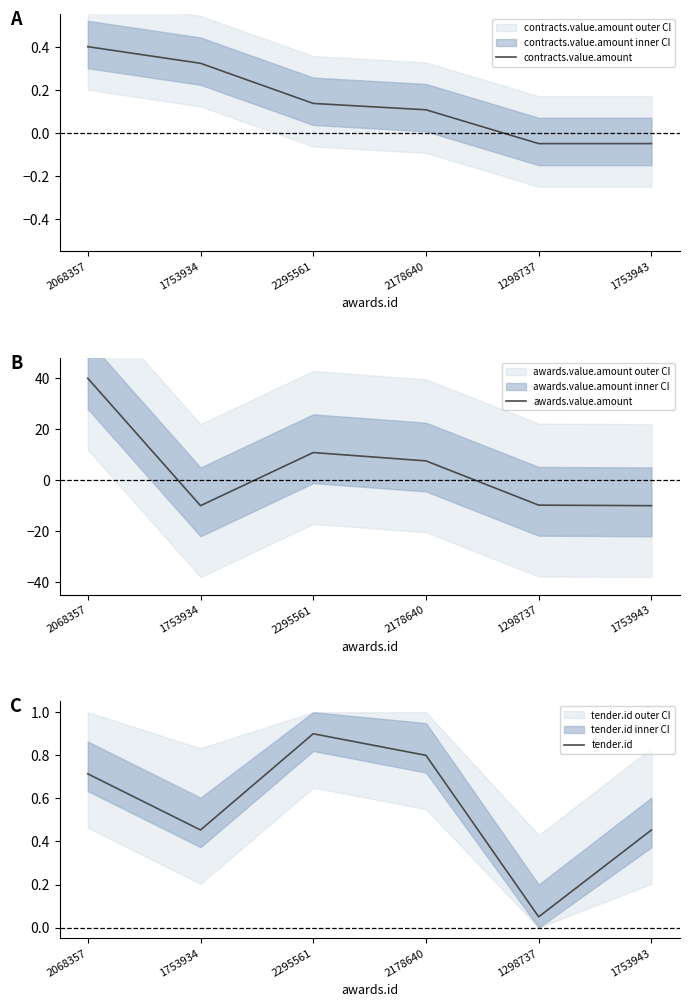

Between 1298737 and 2178640, which is larger?

2178640